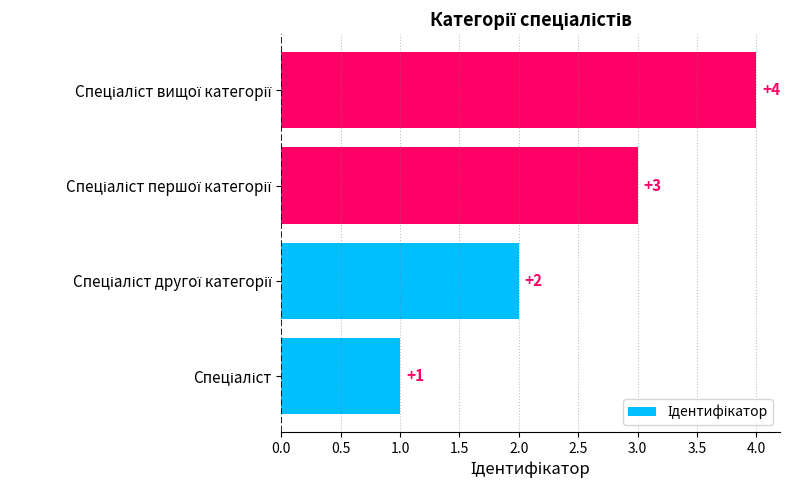

What is the sum of all values?

10